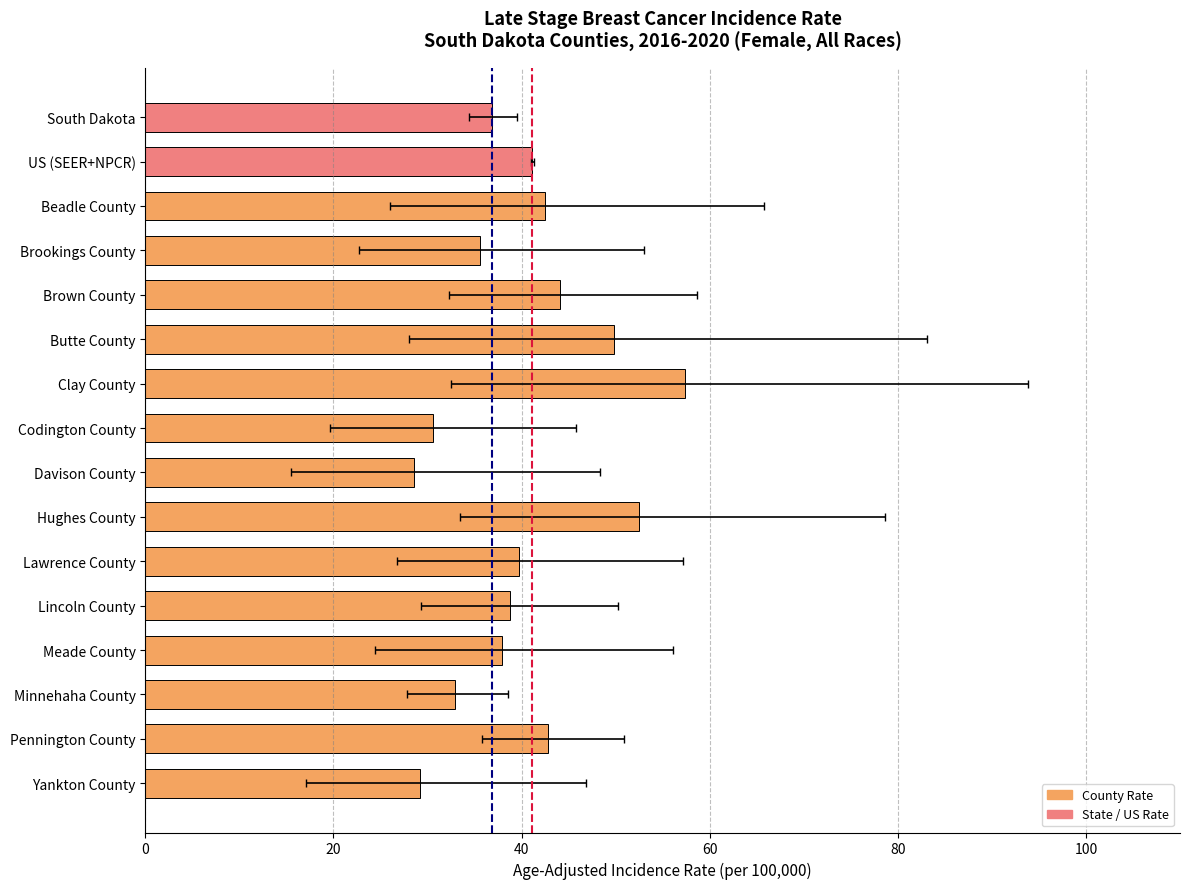

Between Brown County and Pennington County, which is larger?

Brown County